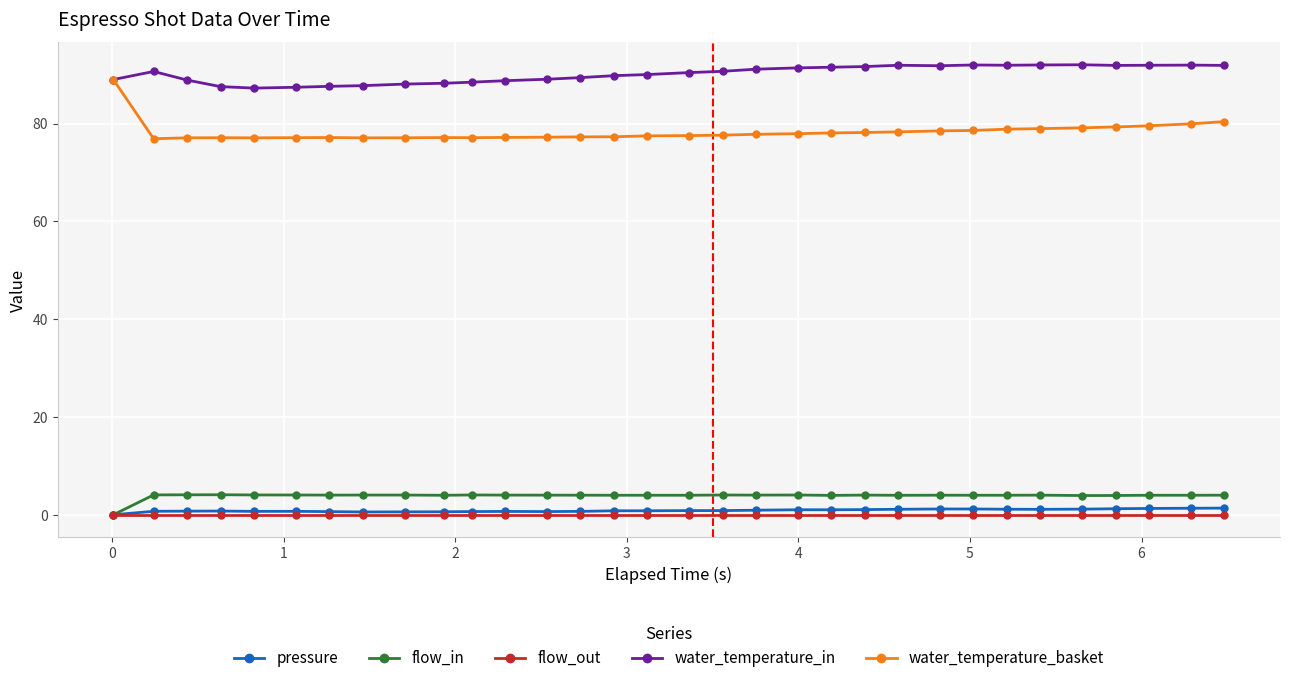

Which series has the largest range (max minus min)?

water_temperature_basket